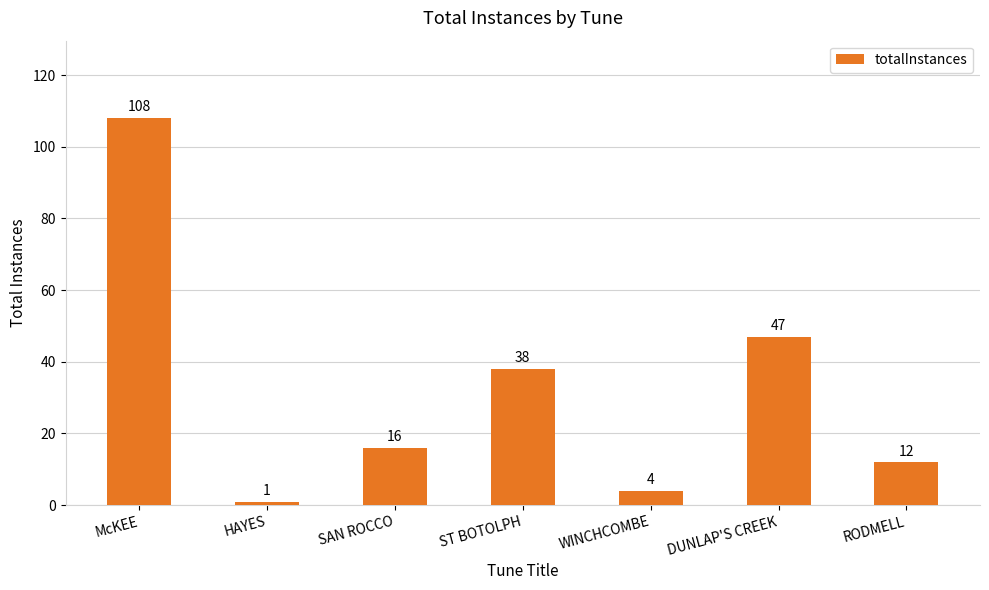

What position from the right is RODMELL?

1